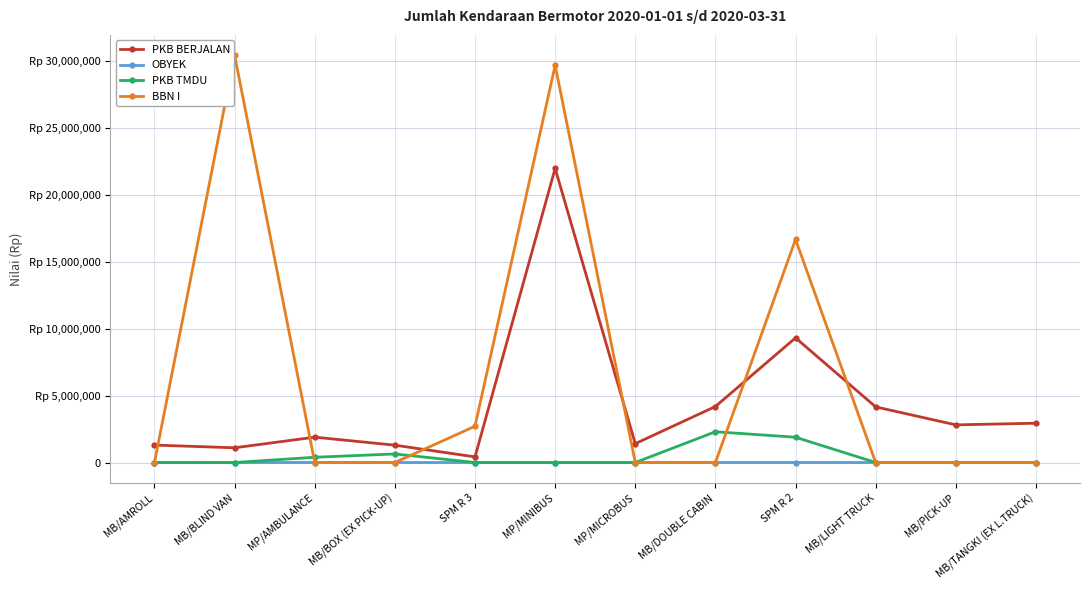

Is this an area chart (filled region under the line)?

No